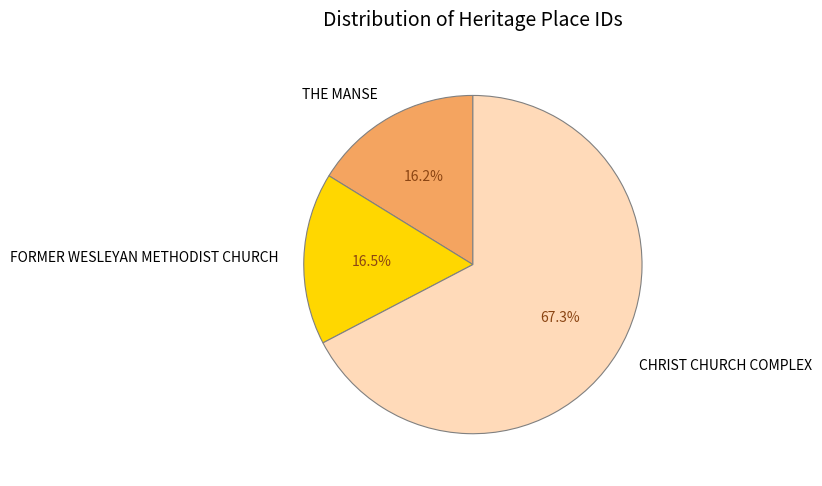

Which slice represents more than half of the pie?

CHRIST CHURCH COMPLEX